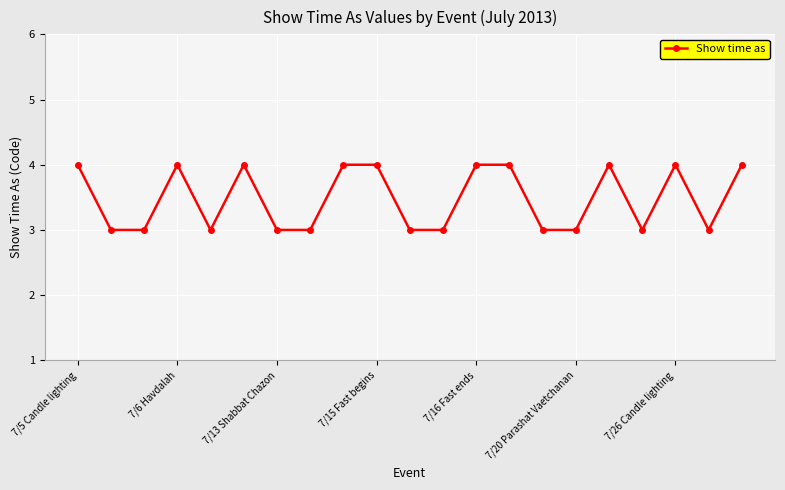

How many values are between 3 and 4?

21